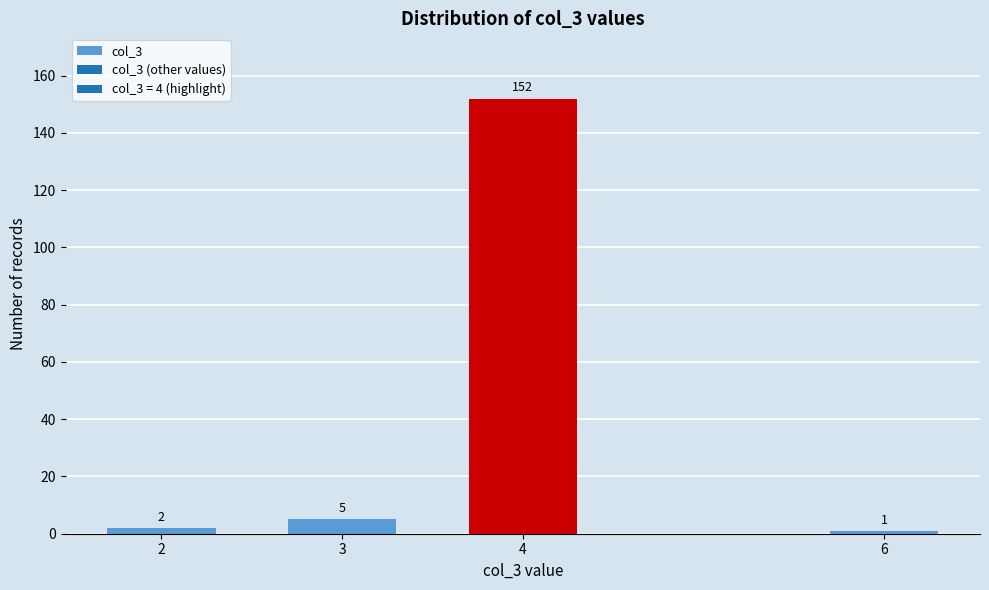

Reading right to left, extract all data points from this chart.

1	152	5	2